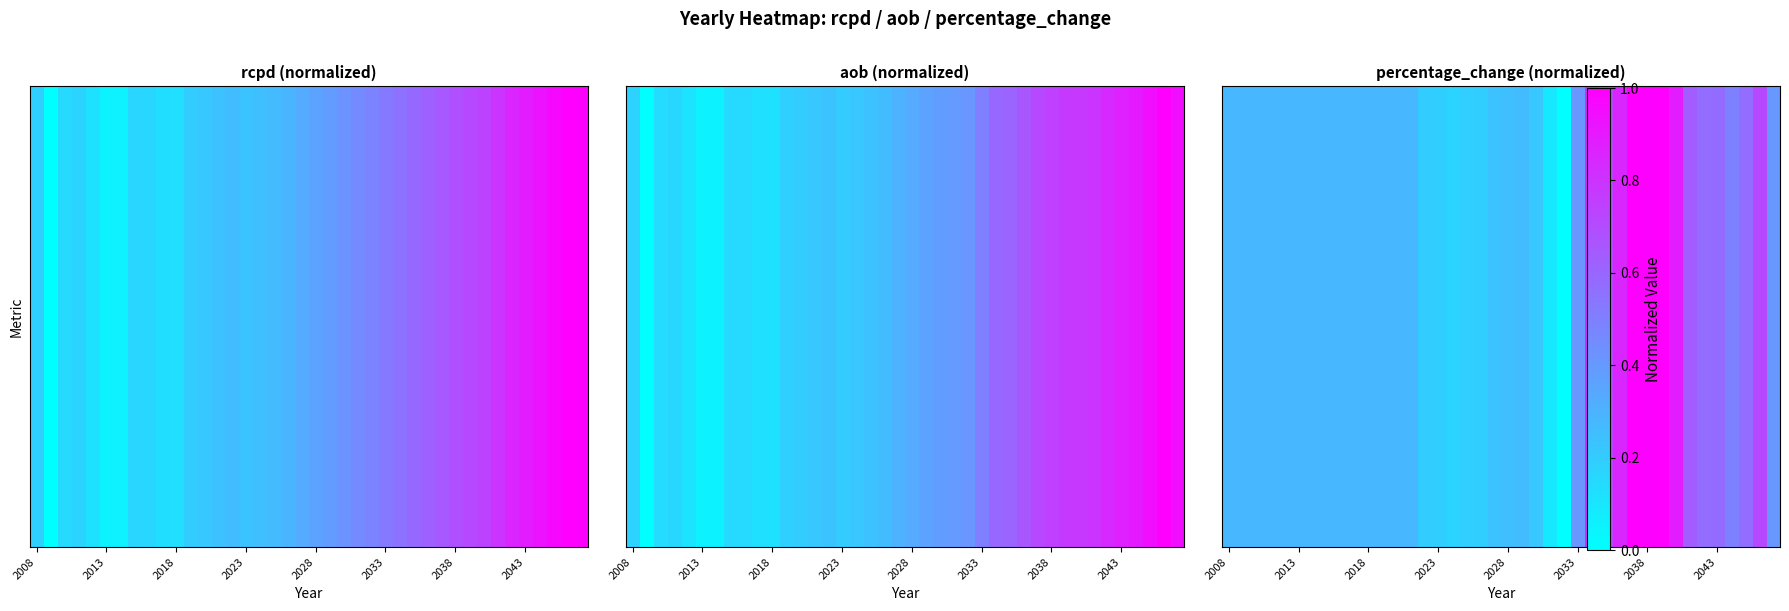

The value at 18 is 0.2. True or false?

True